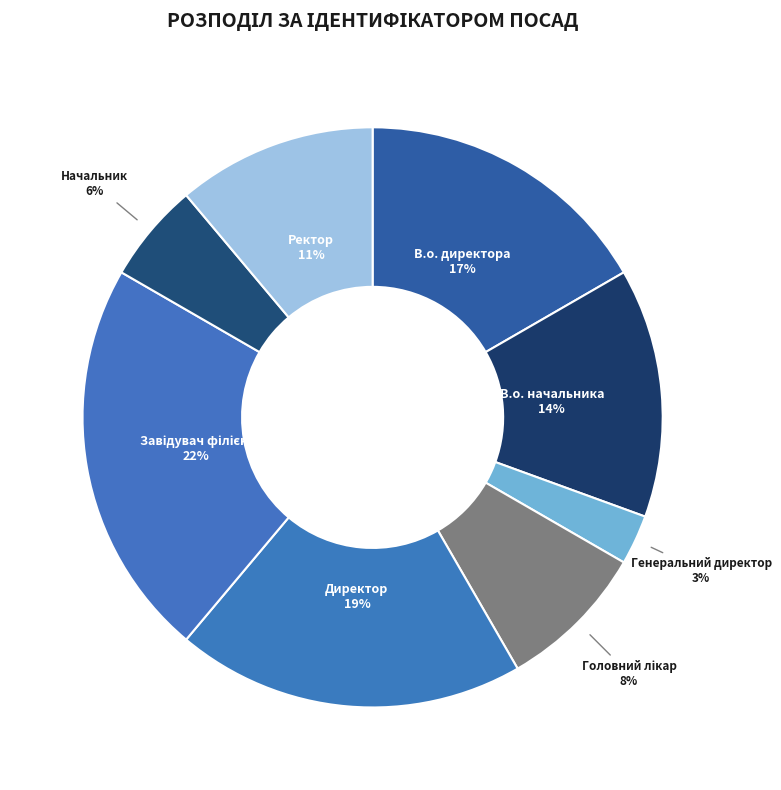

What is the smallest slice in the pie chart?

Генеральний директор